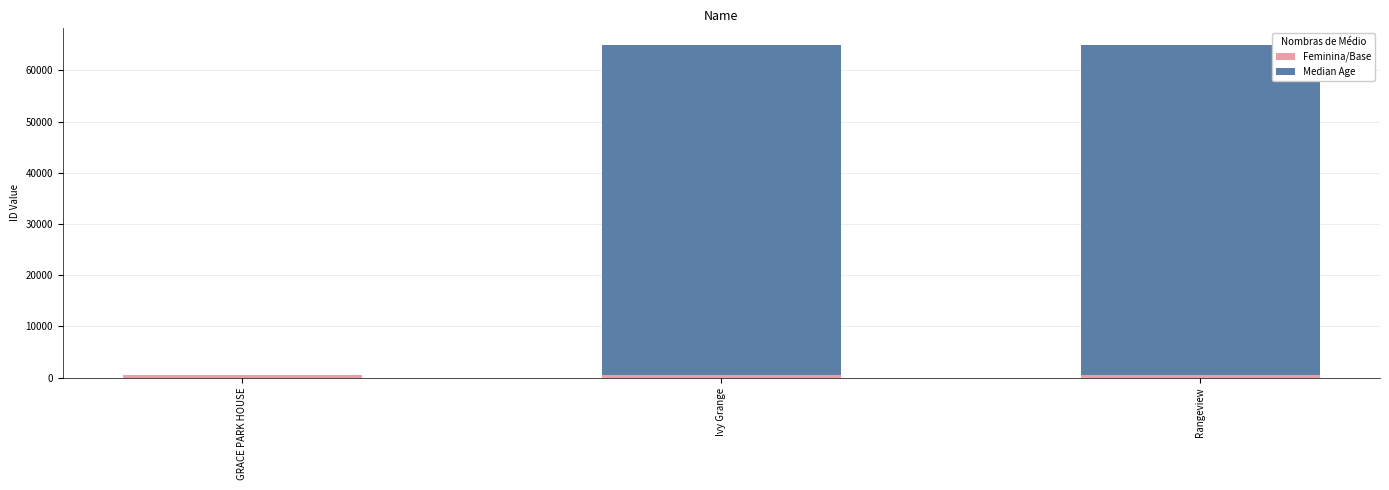

Rank the series at Ivy Grange from highest to lowest value.

Median Age, Feminina/Base